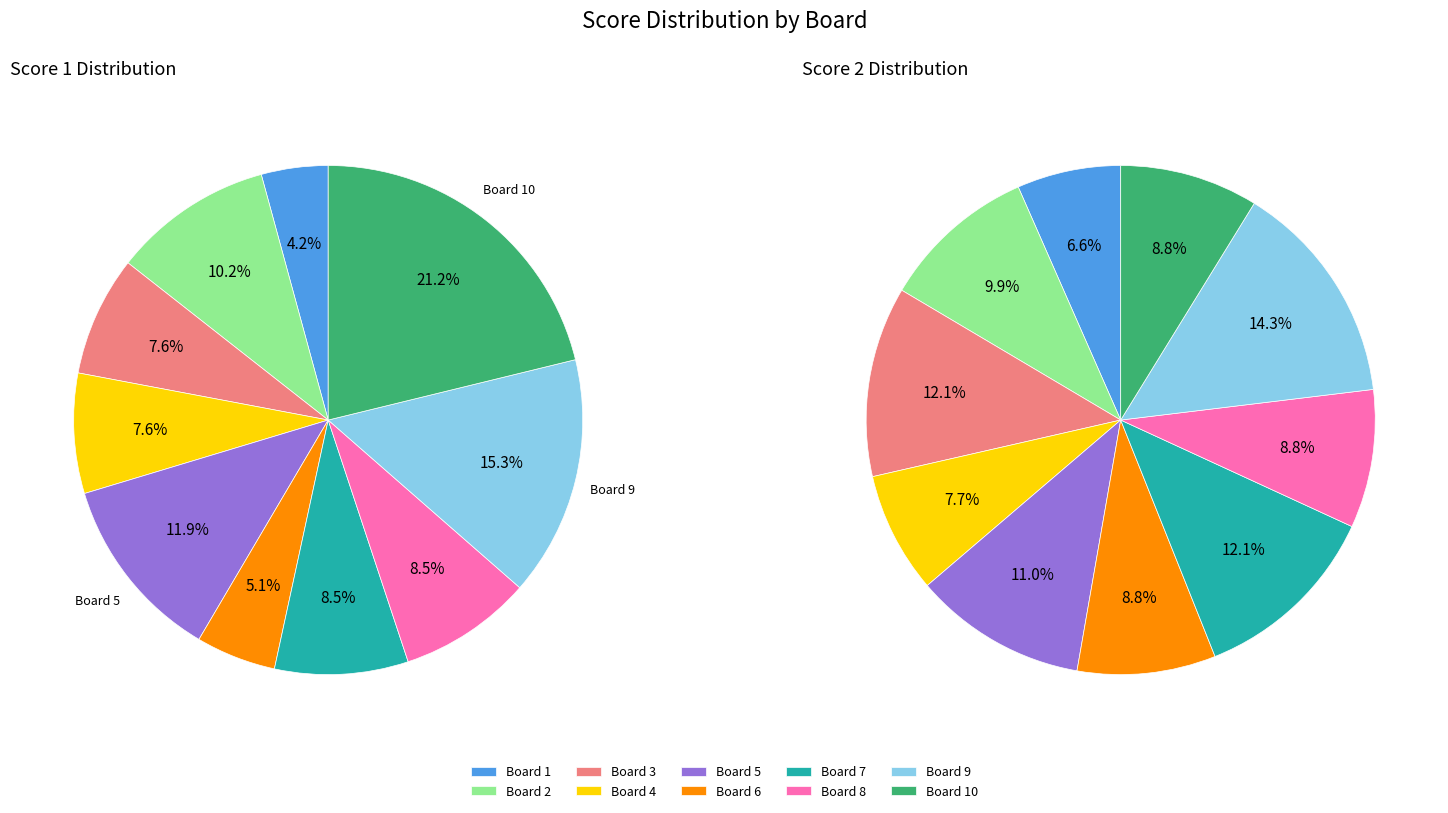

To the nearest percent, what percentage of the pie is 10?

9%